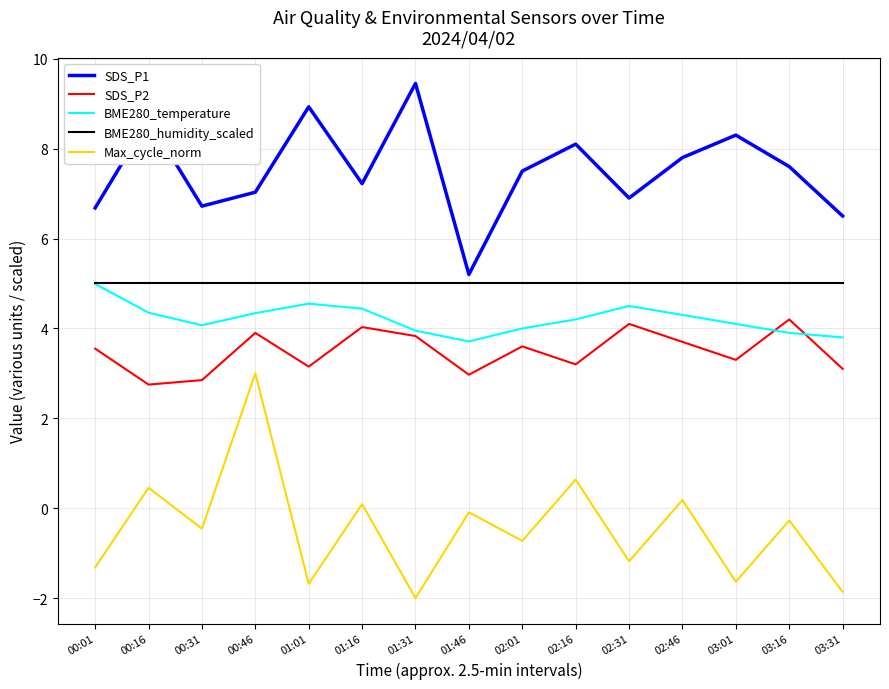

What is the lowest value of the Max_cycle_norm series?

-2.0